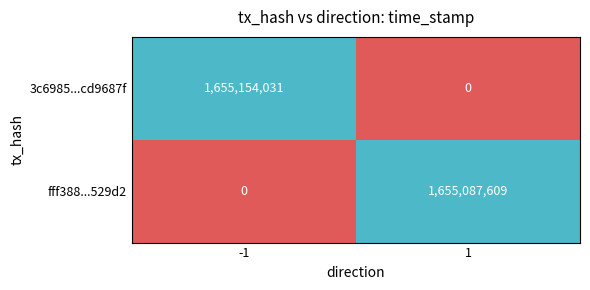

What is the difference between the 3c6985...cd9687f values at 1 and -1?

1655154031